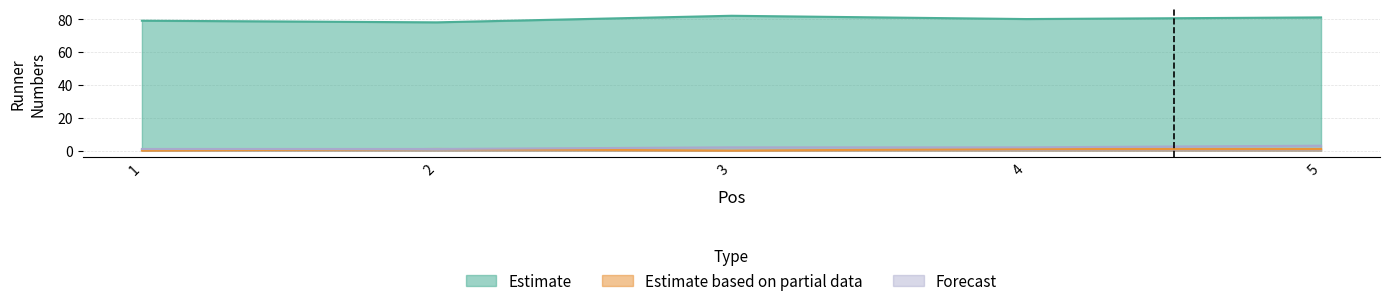

True or false: Forecast has more than 1 interior local peaks.

False